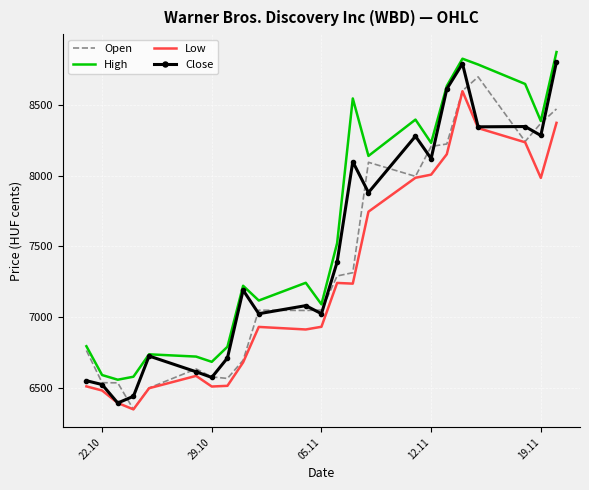

What is the minimum value for Close?

6397